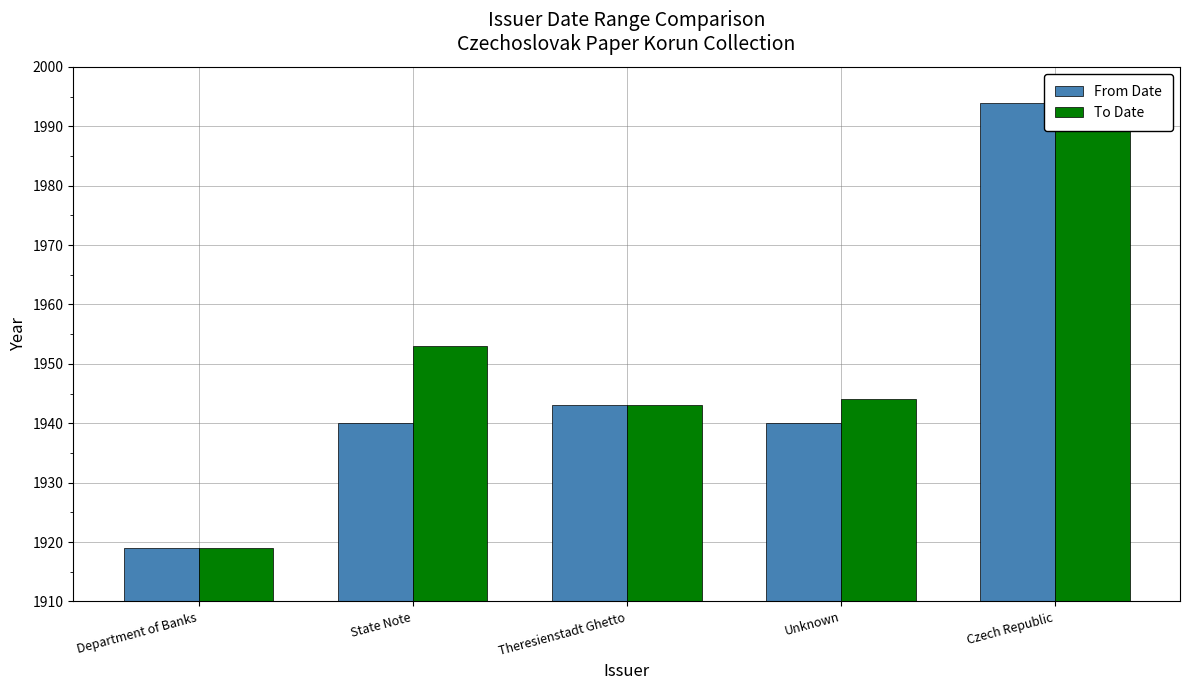

Which category has the lowest value across all series?

Department of Banks